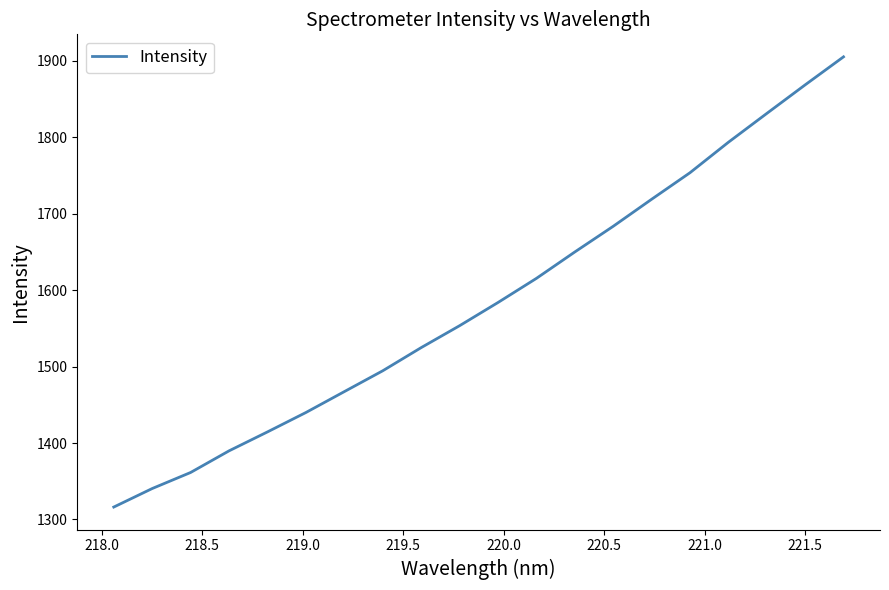

What is the difference between the maximum and minimum values?

588.7